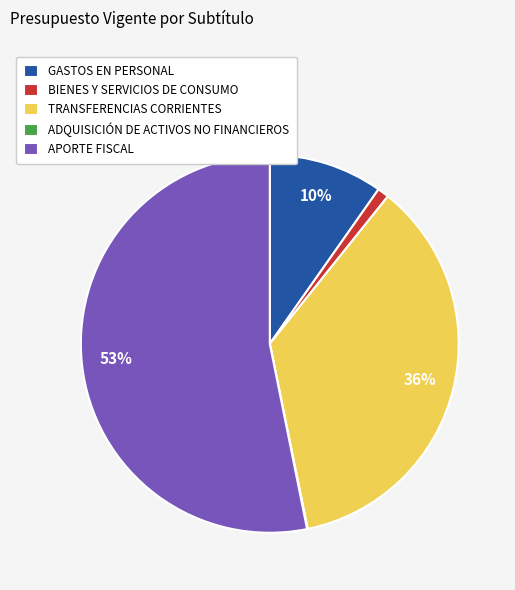

To the nearest percent, what percentage of the pie is BIENES Y SERVICIOS DE CONSUMO?

1%